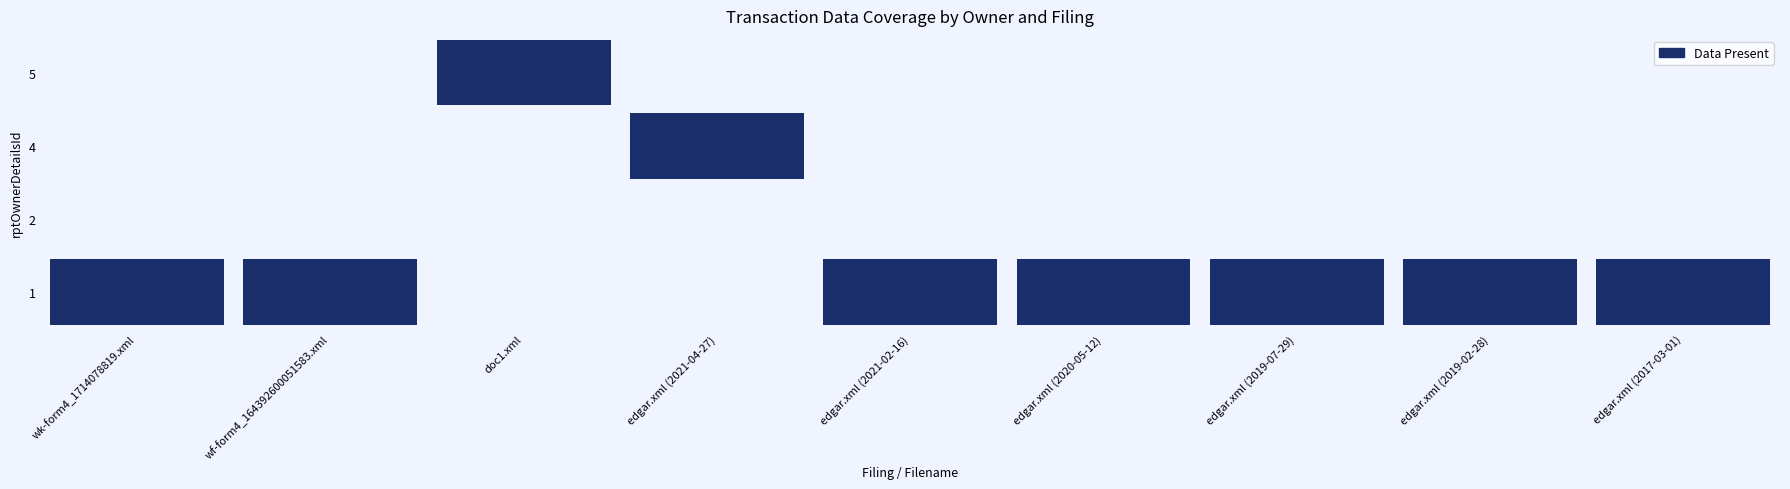

The 4 series shows 1 at 2. True or false?

False